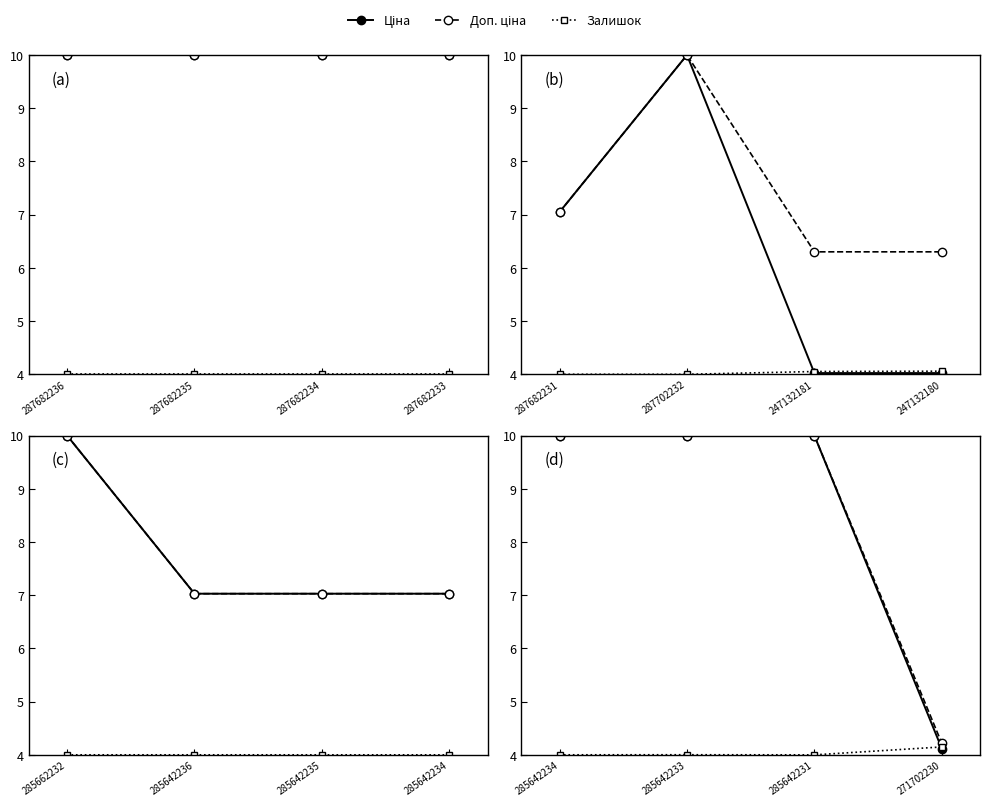

At which label does Залишок reach its peak?

271702230